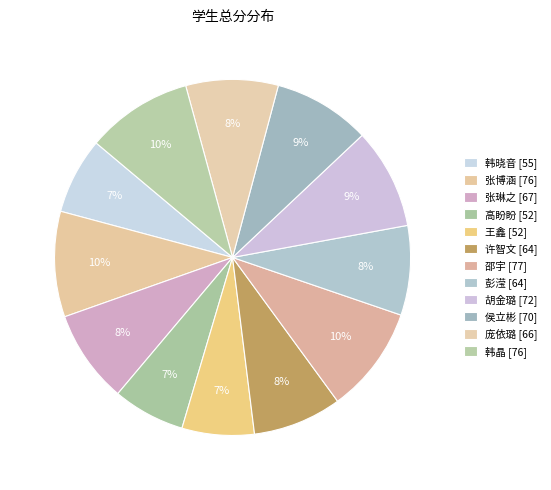

Which slice is the smallest?

高盼盼